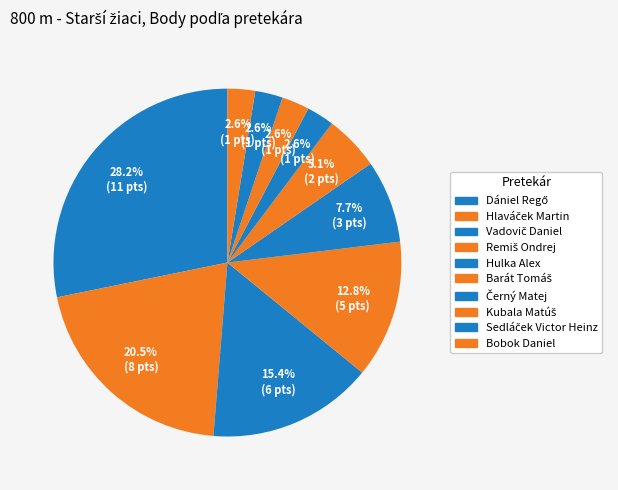

To the nearest percent, what is the combined percentage of Vadovič Daniel and Barát Tomáš?

21%